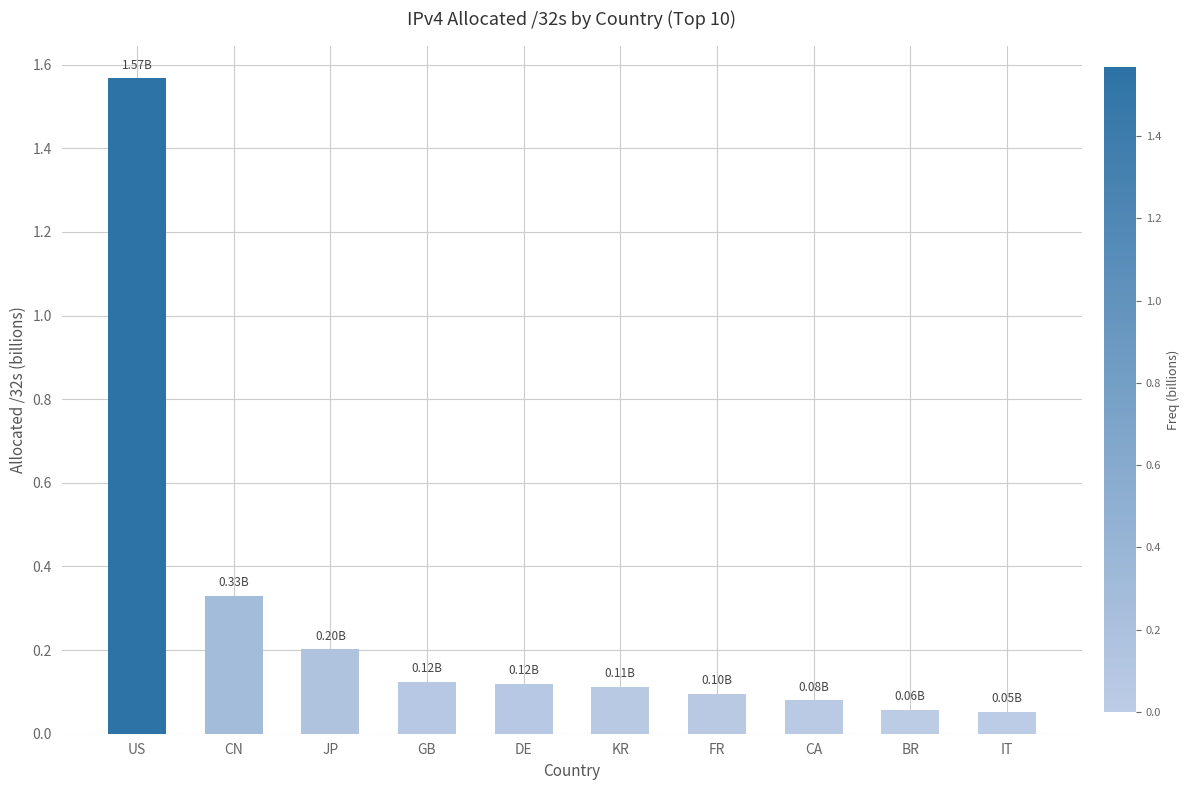

What is the label of the 9th bar from the right?

CN